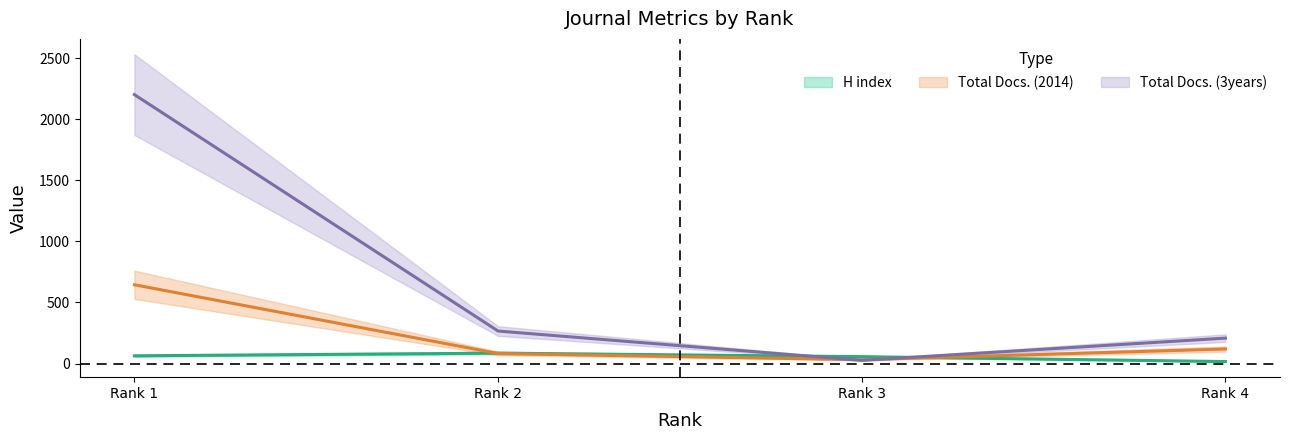

Which category has the highest value in the Total Docs. (3years) series?

Rank 1